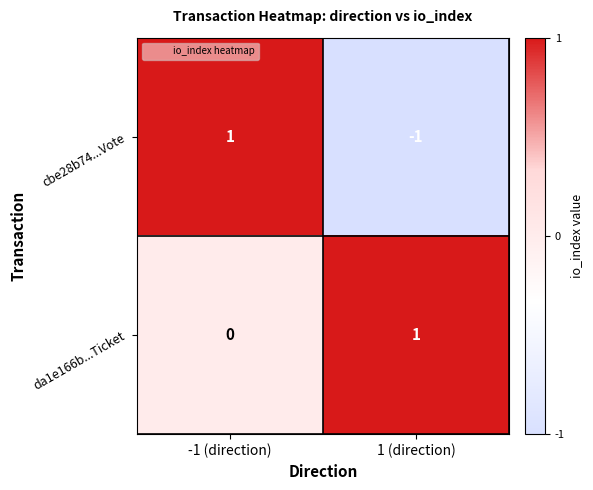

How many values in cbe28b74...Vote are above zero?

1